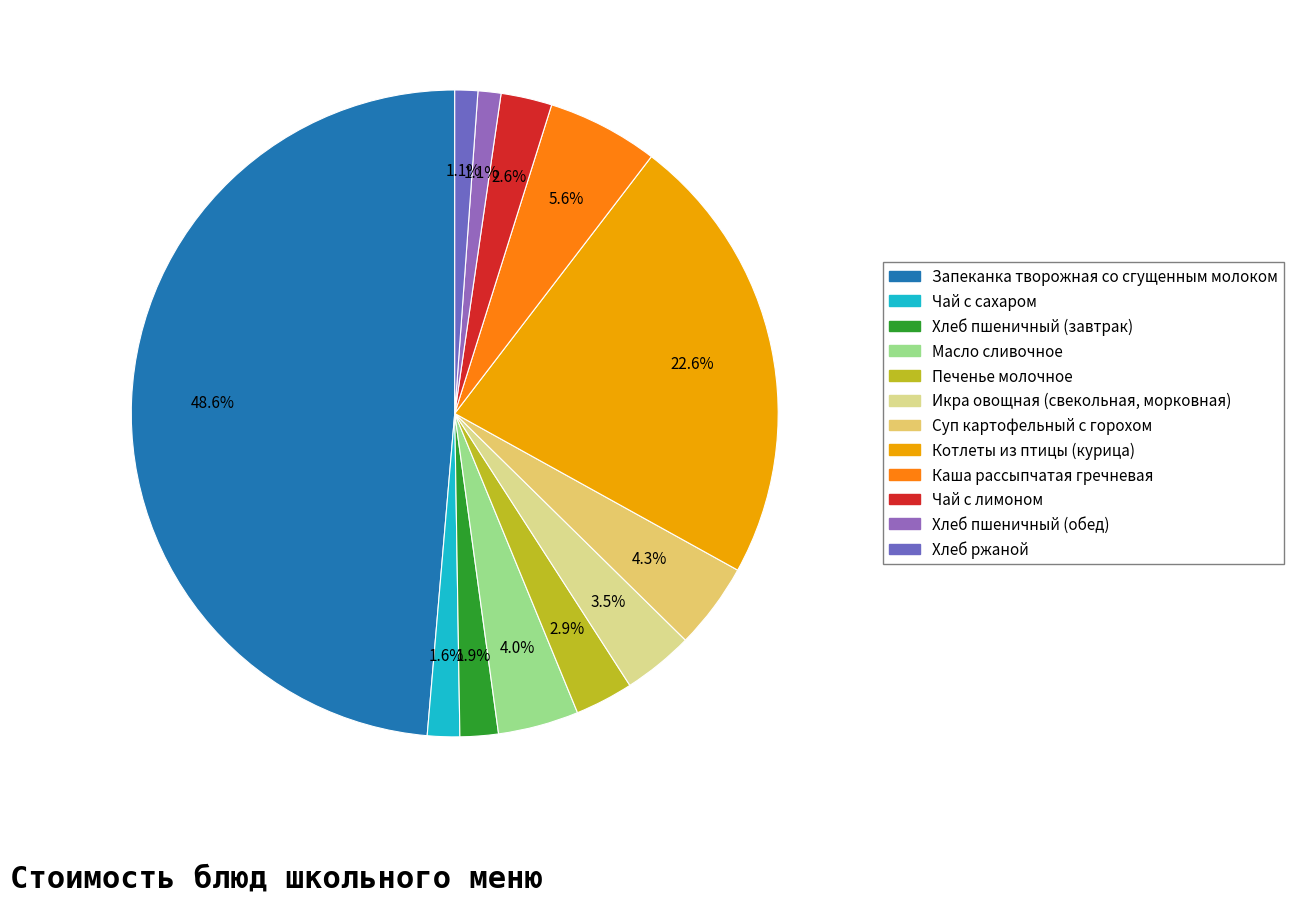

Is it true that Хлеб ржаной is 1% of the pie?

True